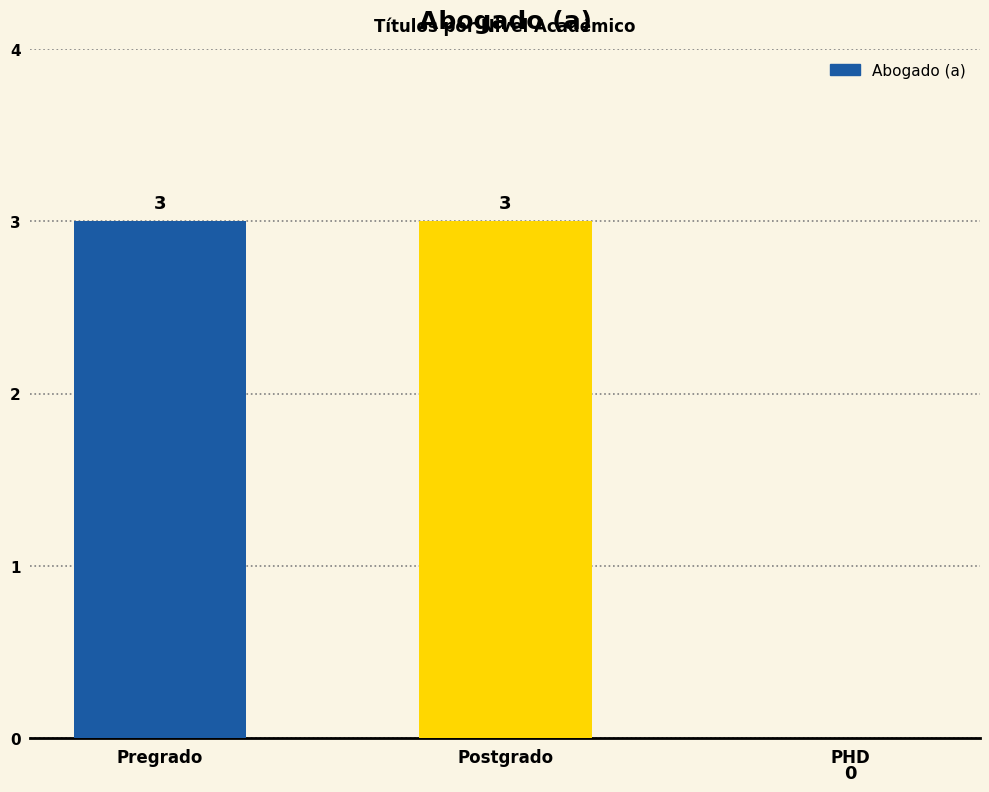

Is it true that the value at Pregrado is 3?

True